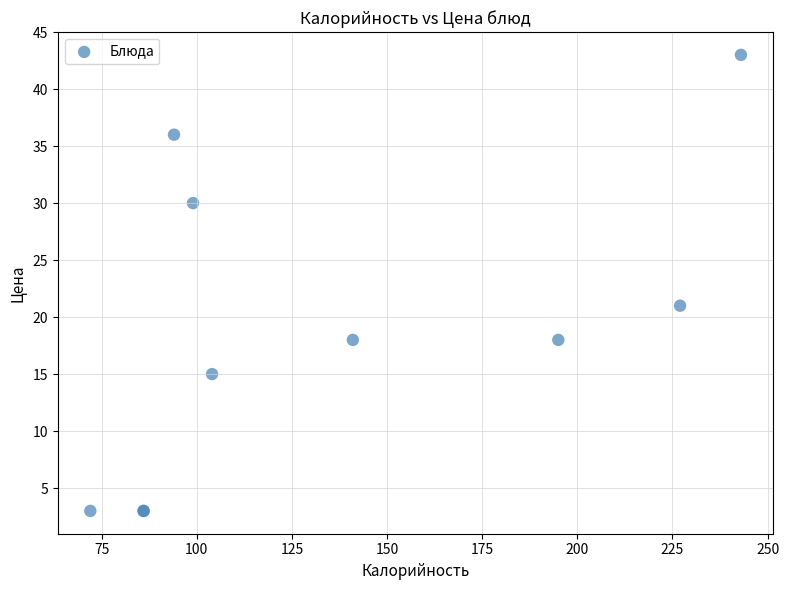

What Y value in the scatter plot is closest to 23?

21